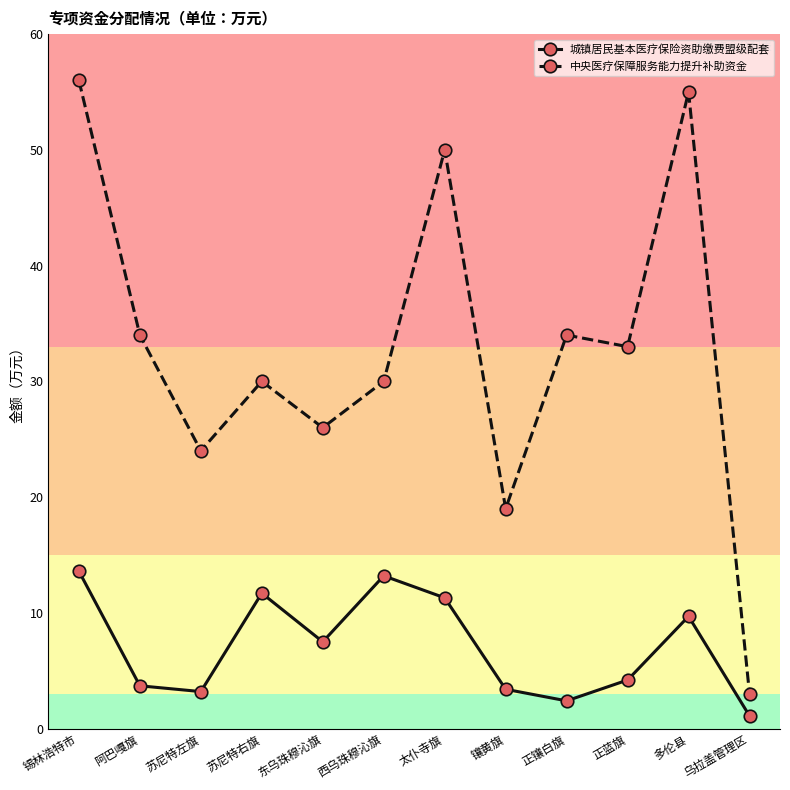

At which label does 中央医疗保障服务能力提升补助资金 reach its peak?

锡林浩特市